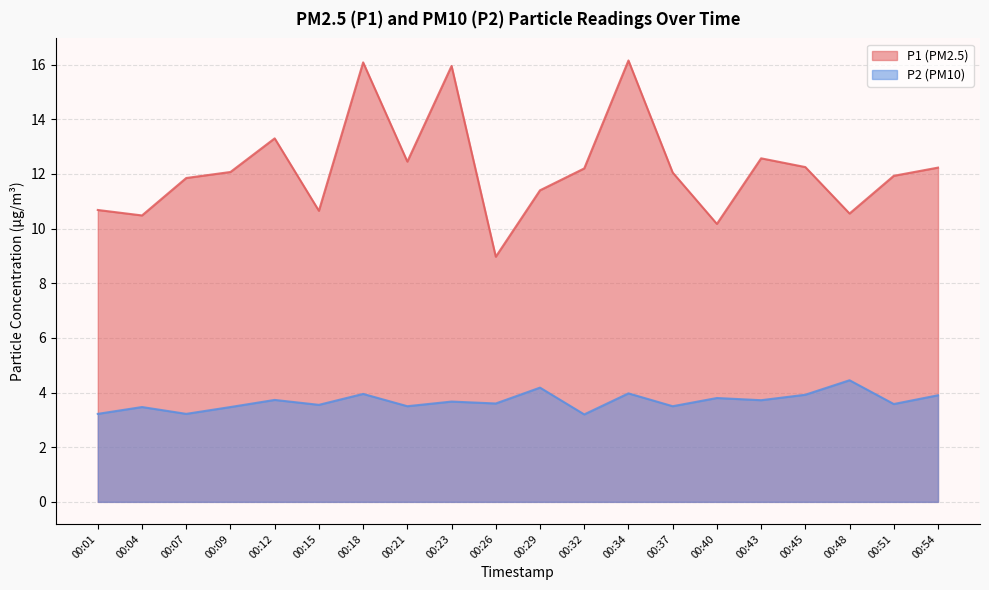

Rank the series by their average value, from highest to lowest.

P1 (PM2.5), P2 (PM10)